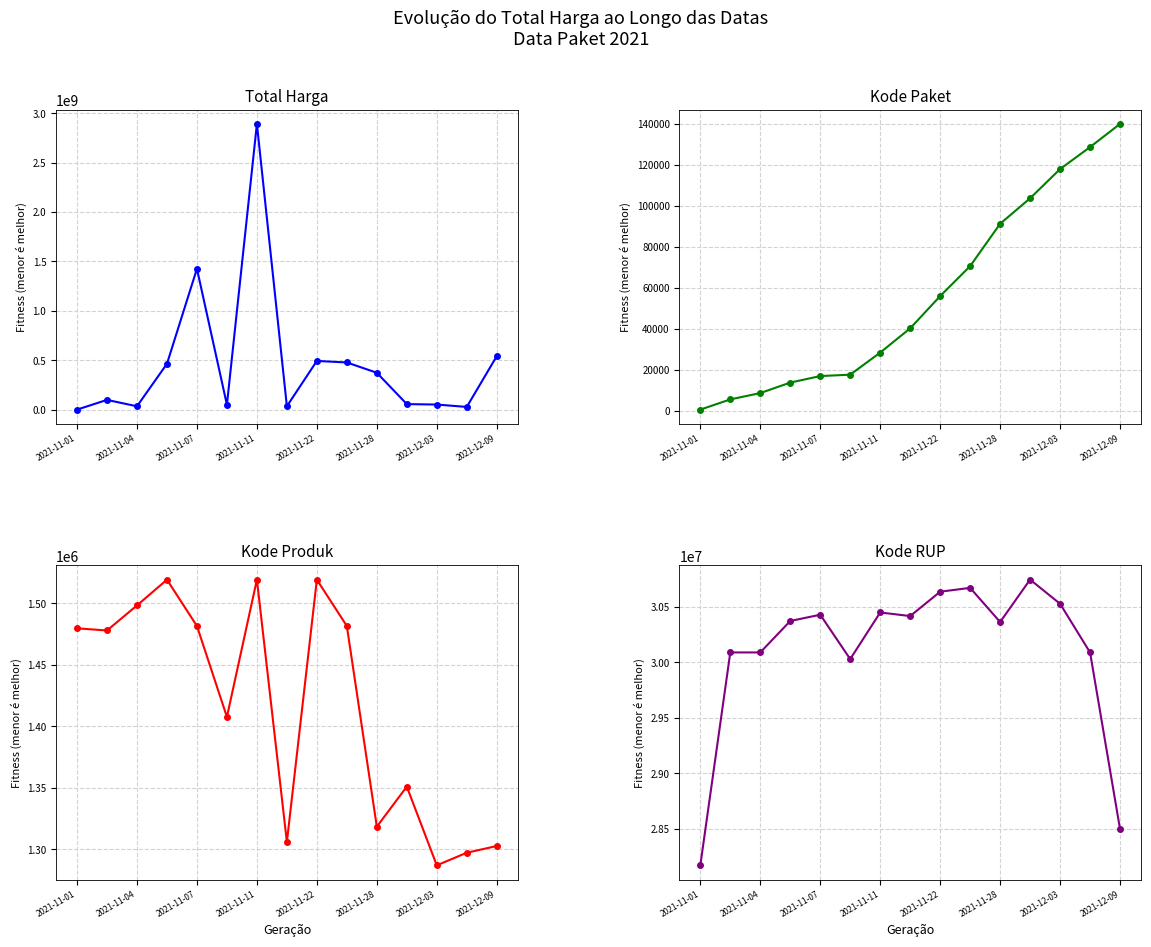

What is the sum of all Kode Produk values?

21246140